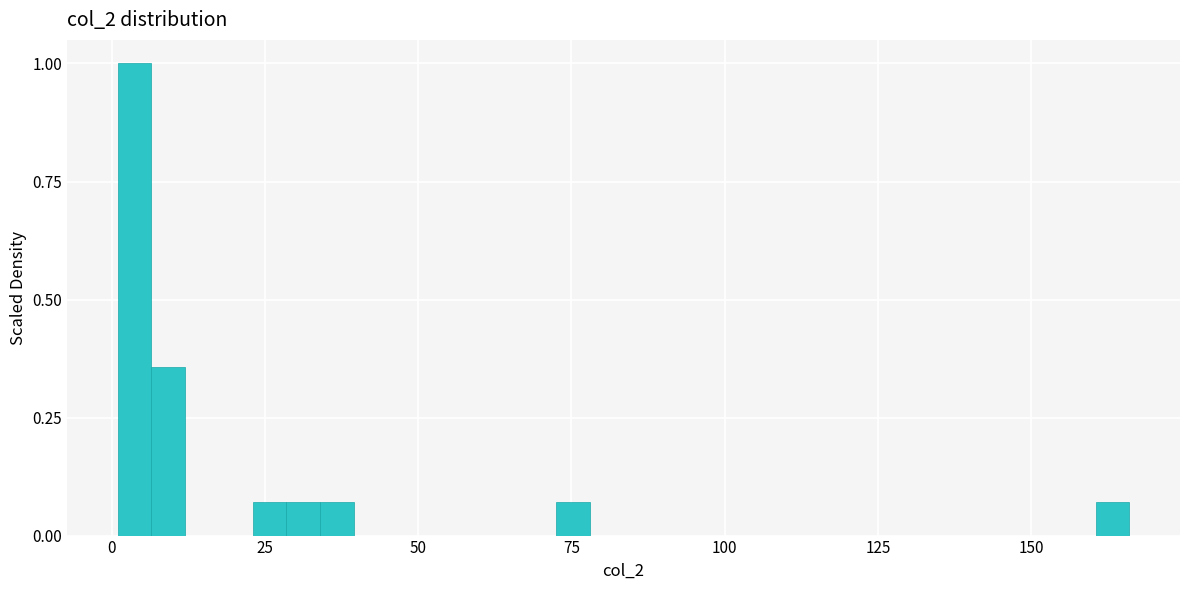

Around what value on the x-axis is the tallest bar? Give the approximate position of its centre, as read against the axis.

5